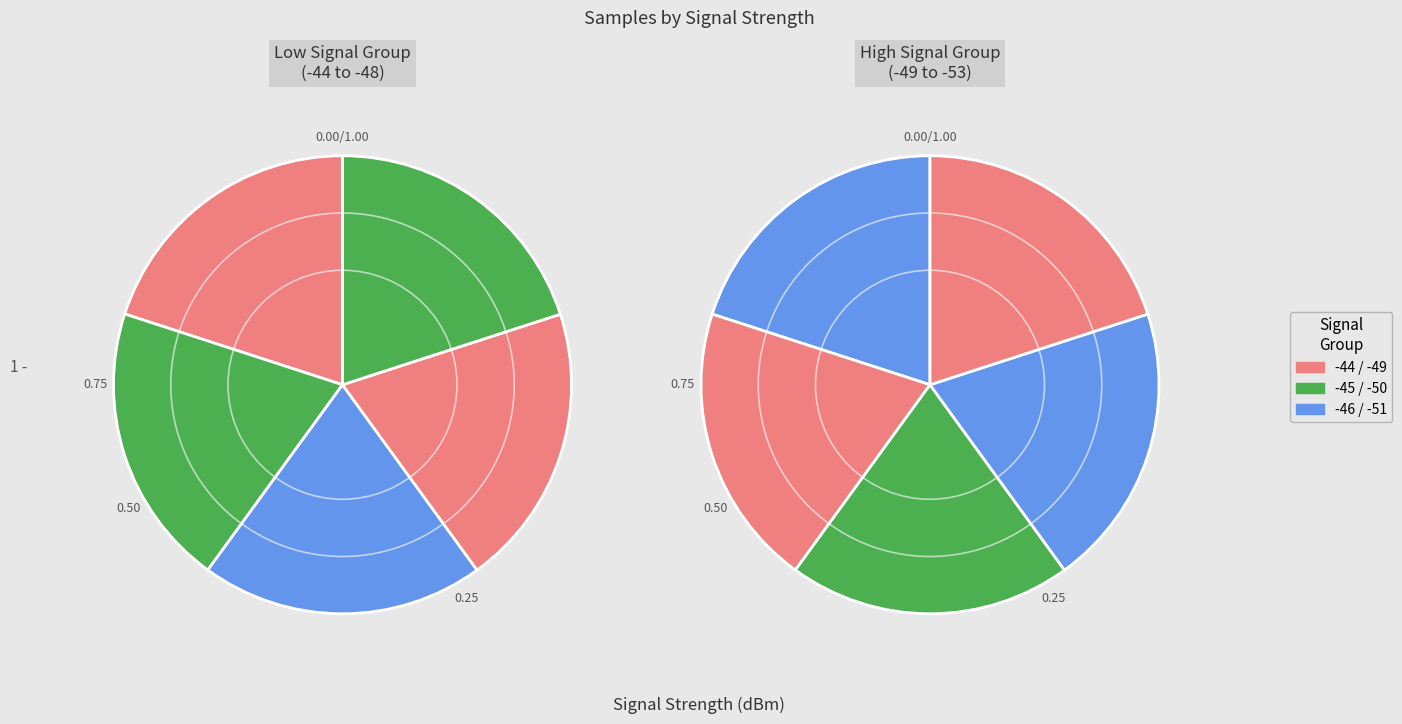

Count the number of slices in the pie.

10